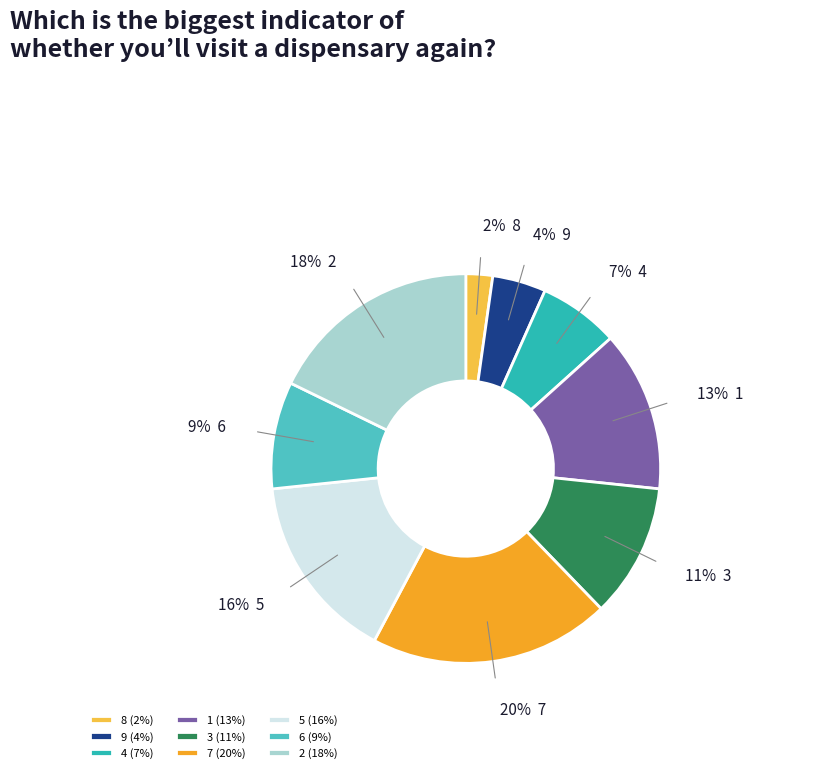

True or false: 7 accounts for 20% of the total.

True